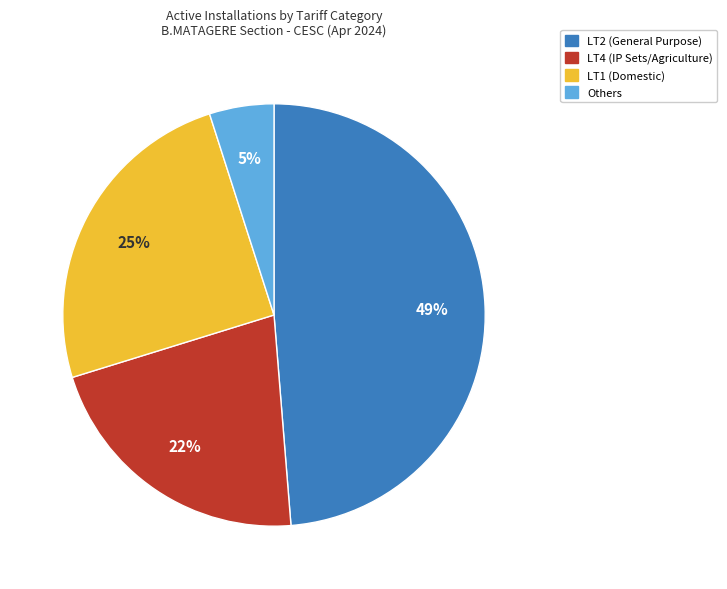

Is the sum of LT2 (General Purpose) and LT1 (Domestic) greater than half?

Yes